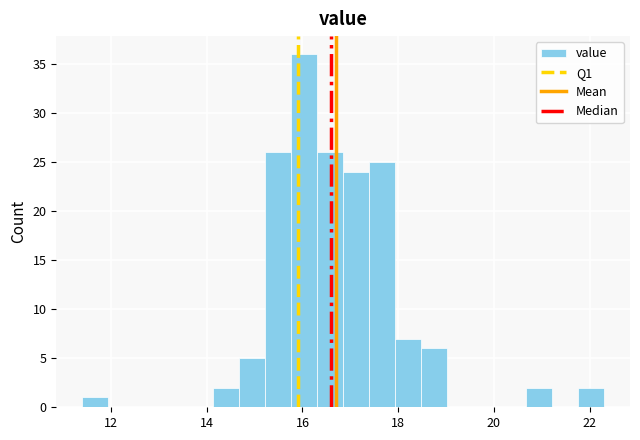

Around what value on the x-axis is the tallest bar? Give the approximate position of its centre, as read against the axis.

16.0